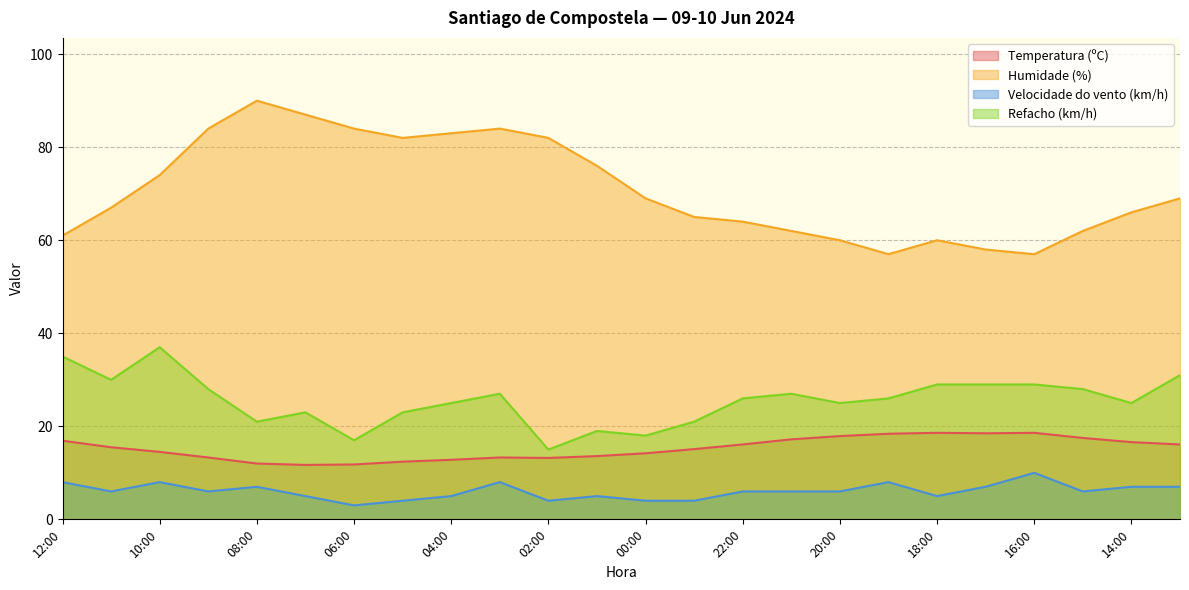

How many lines are shown in the chart?

4